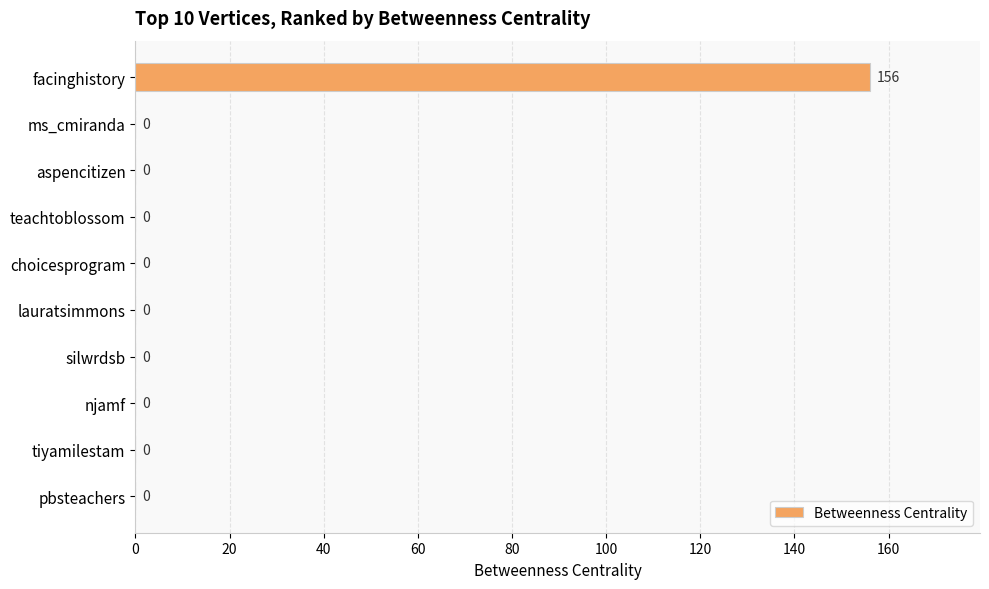

What is the sum of all values?

156